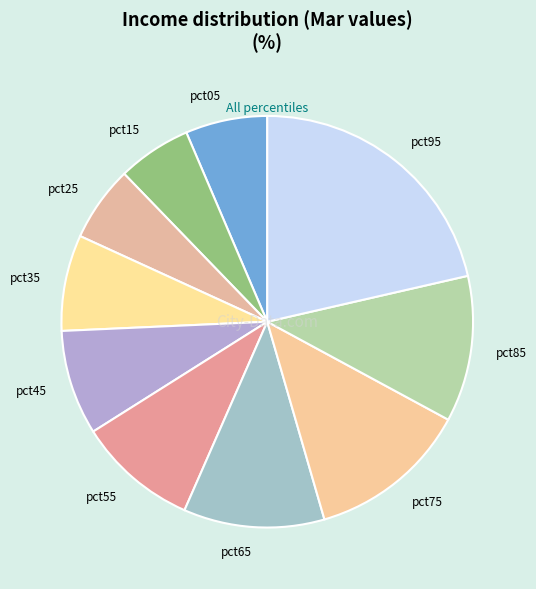

The pct45 slice represents 1% of the pie. True or false?

False